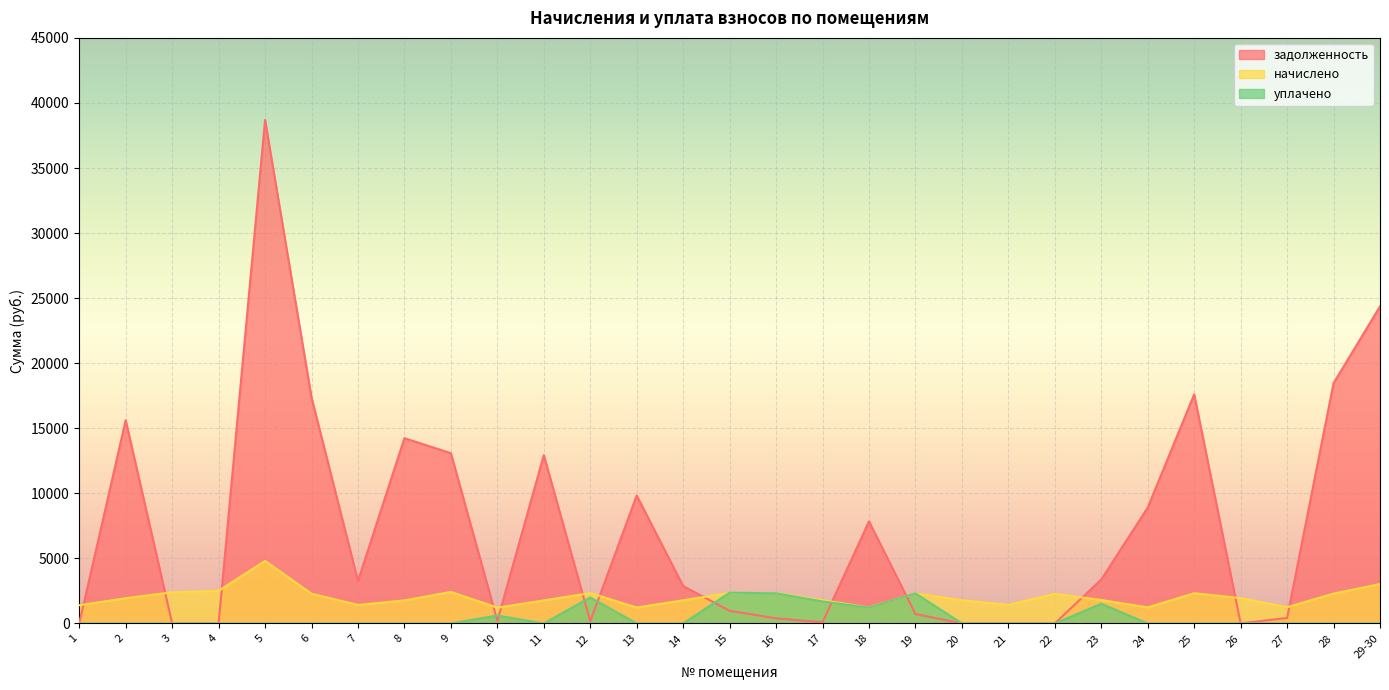

Between which two adjacent categories do уплачено and задолженность first intersect?

9 and 10